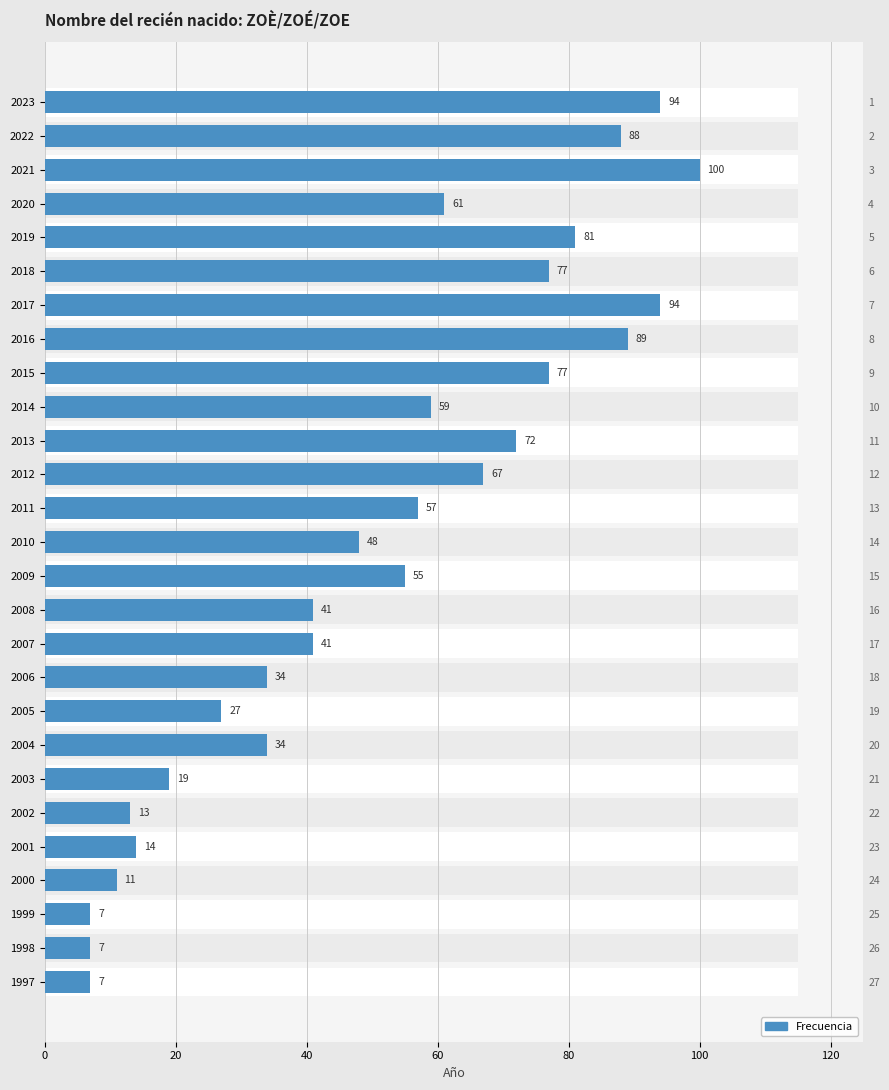

True or false: the data shows 2 at 1997.

False